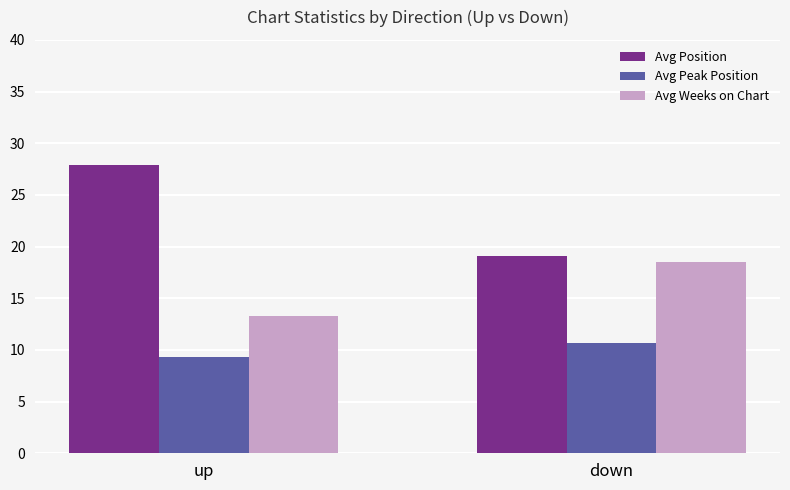

Reading left to right, extract all data points from this chart.

Avg Position: 27.9	19.1
Avg Peak Position: 9.3	10.7
Avg Weeks on Chart: 13.3	18.6